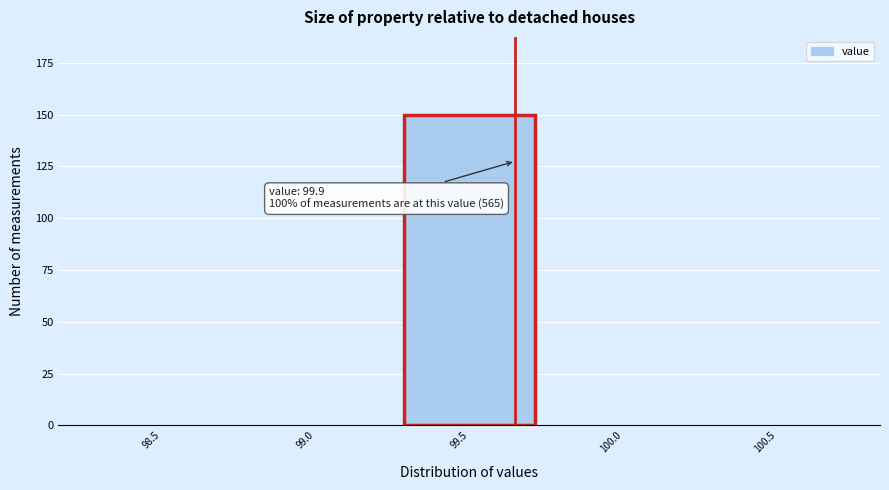

Reading left to right, what are all the values shown in this chart?

98.5=0	99.0=0	99.5=150	100.0=0	100.5=0